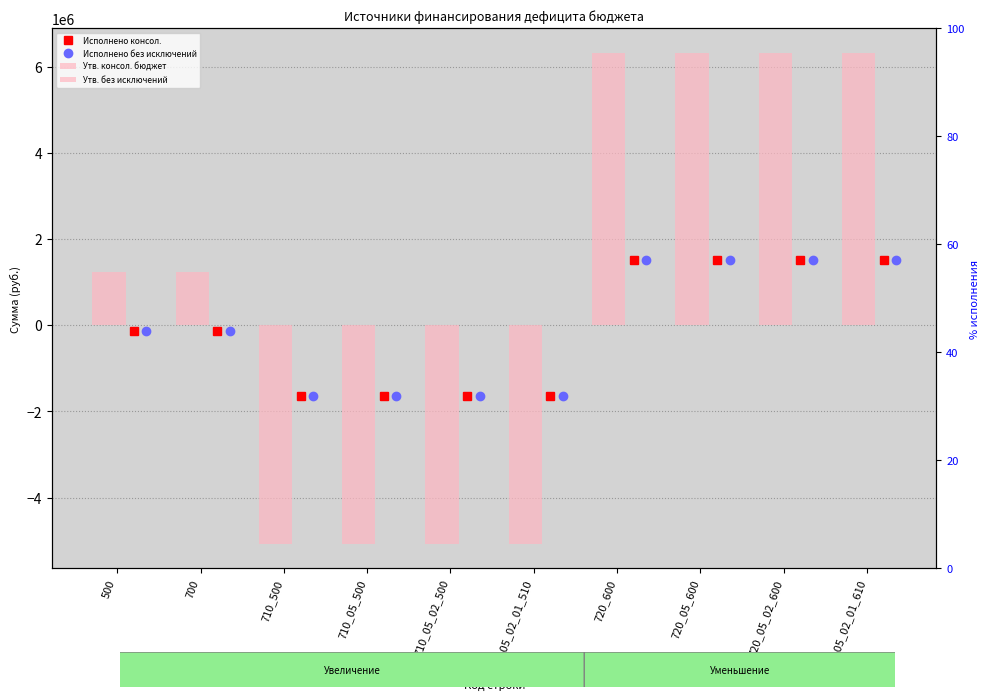

What is the sum of the Исполнено консол. values at 710_05_02_01_510 and 720_600?

-143737.4